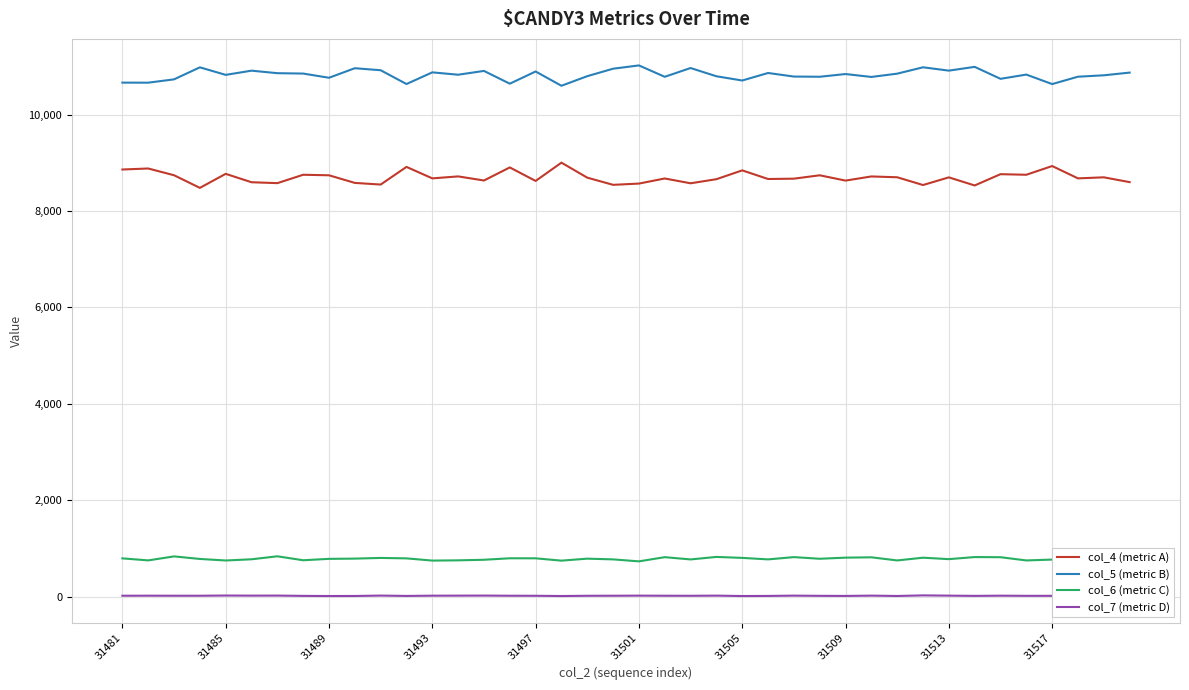

Reading left to right, extract all data points from this chart.

col_4 (metric A): 8860	8881	8741	8479	8770	8596	8577	8751	8740	8582	8548	8914	8676	8717	8632	8903	8623	9002	8691	8542	8568	8674	8574	8659	8842	8663	8670	8740	8630	8716	8699	8538	8697	8529	8763	8751	8932	8676	8698	8598
col_5 (metric B): 10662	10661	10730	10979	10823	10910	10858	10850	10763	10961	10919	10633	10875	10826	10905	10640	10893	10597	10796	10951	11019	10783	10965	10794	10706	10862	10788	10784	10840	10780	10848	10980	10911	10989	10741	10829	10632	10785	10814	10870
col_6 (metric C): 794	752	835	782	750	775	837	755	784	789	803	794	748	753	765	796	795	747	788	773	732	819	772	824	804	773	820	786	809	816	751	808	778	821	818	751	769	826	781	807
col_7 (metric D): 19	20	19	19	23	21	22	16	13	14	22	15	20	21	22	19	18	13	18	19	21	19	18	21	13	15	21	17	15	21	14	26	21	16	20	17	17	28	15	21